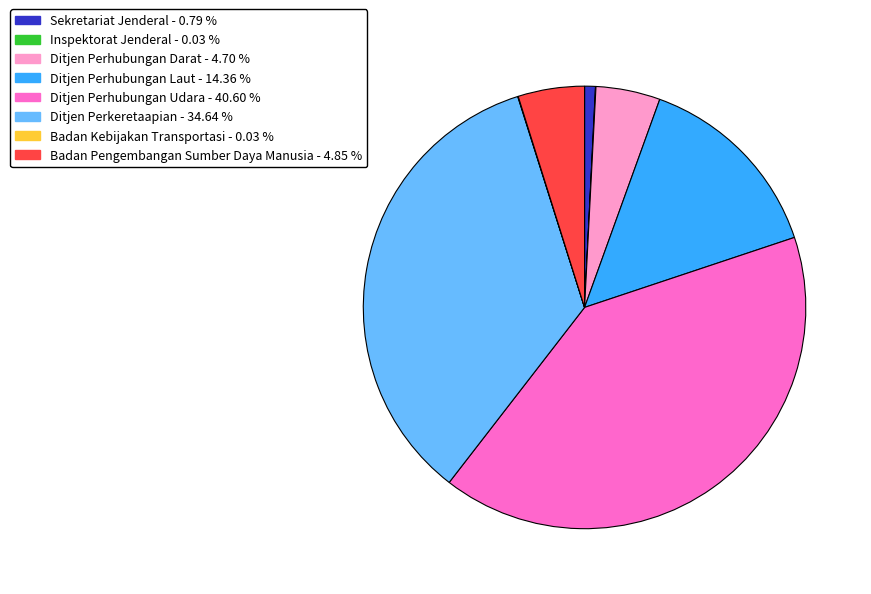

Does any single category account for the majority?

No